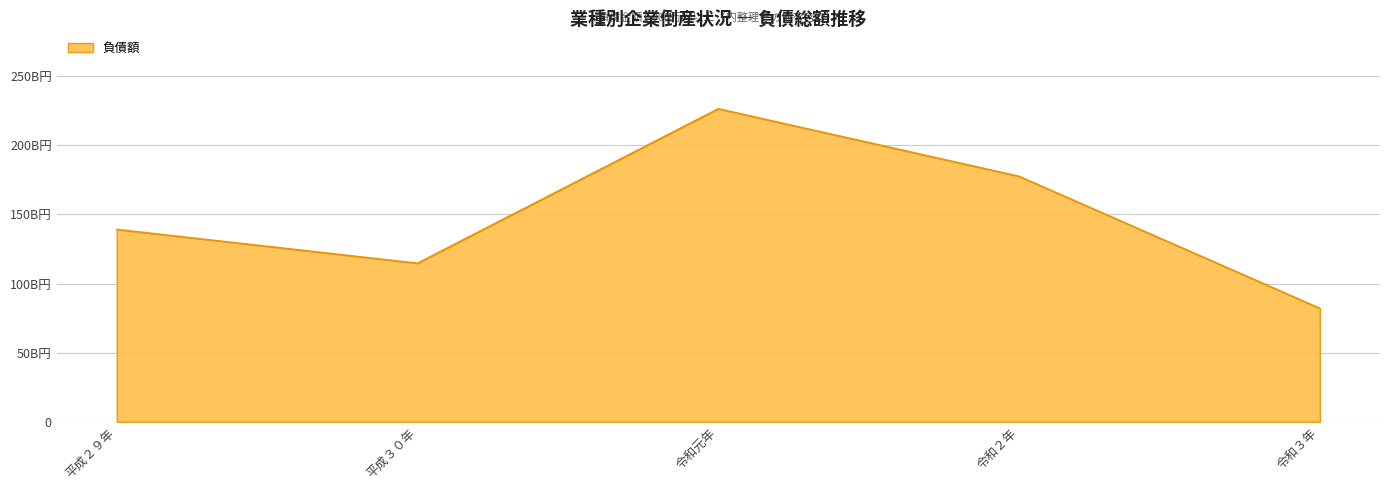

What is the smallest value displayed?

82070